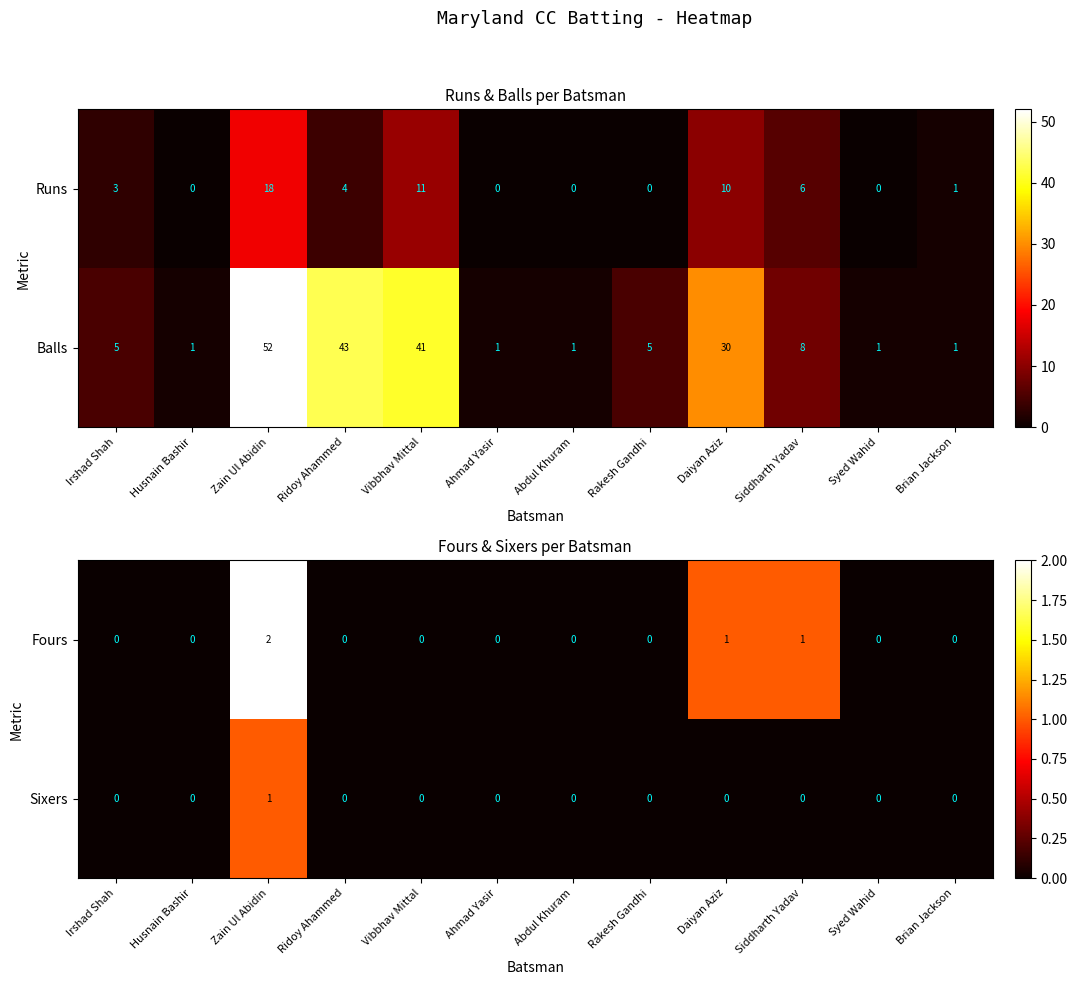

Is it true that Sixers equals 1 at Ahmad Yasir?

False